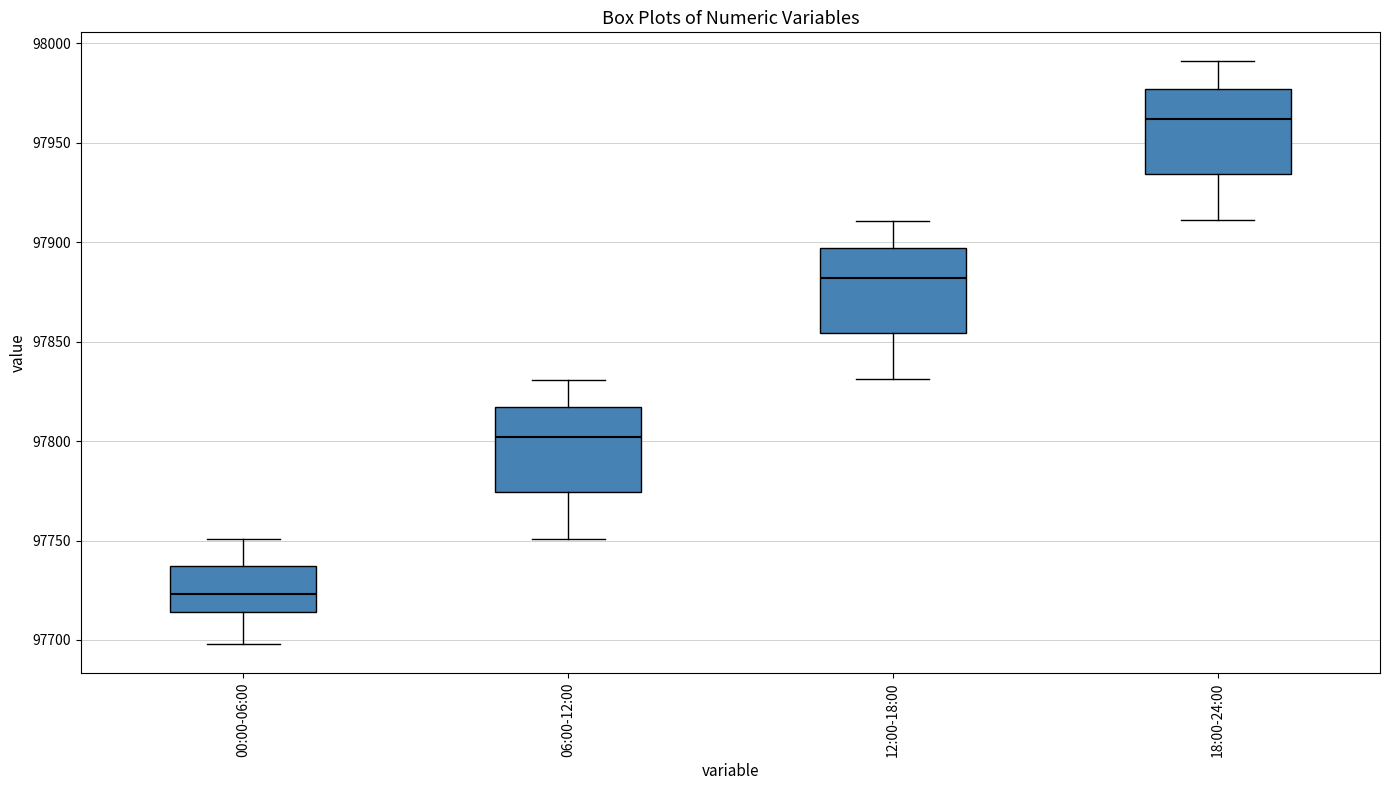

Reading left to right, read every box against the y-axis: the position of its median line, the range the box covers, and the ends of its whiskers. The values are not printed on the chart, so give them approximately, as read against the axis.

00:00-06:00: median 97725, box 97715 to 97735, whiskers 97700 to 97750
06:00-12:00: median 97800, box 97775 to 97815, whiskers 97750 to 97830
12:00-18:00: median 97880, box 97855 to 97895, whiskers 97830 to 97910
18:00-24:00: median 97960, box 97935 to 97975, whiskers 97910 to 97990